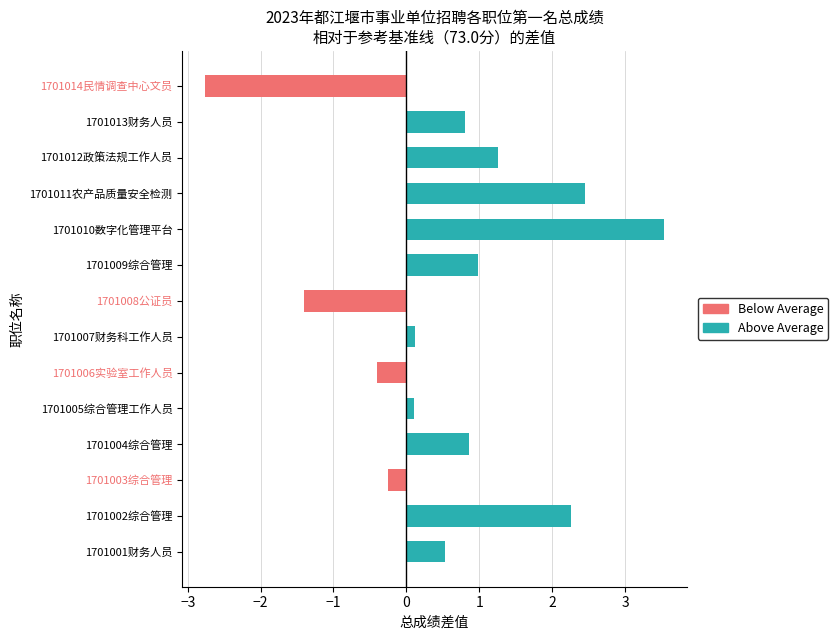

What is the change in value from 1701002综合管理 to 1701005综合管理工作人员?

-2.2